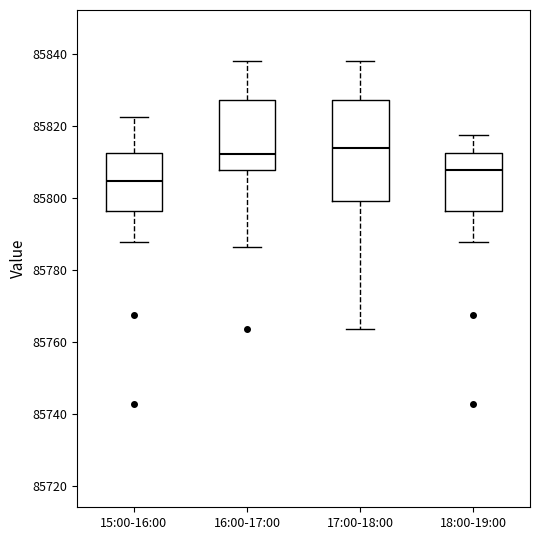

Where is the lower edge of the box for 16:00-17:00 on the y-axis? The values are not printed on the chart, so give them approximately, as read against the axis.

85808